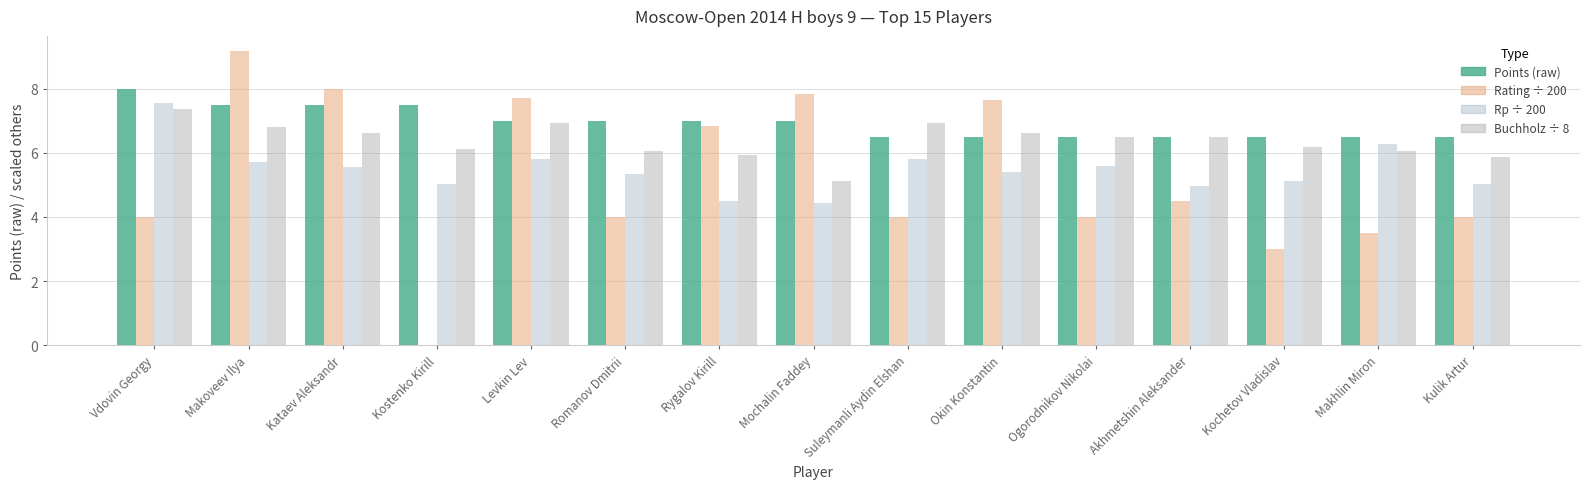

How many groups of bars are there?

15